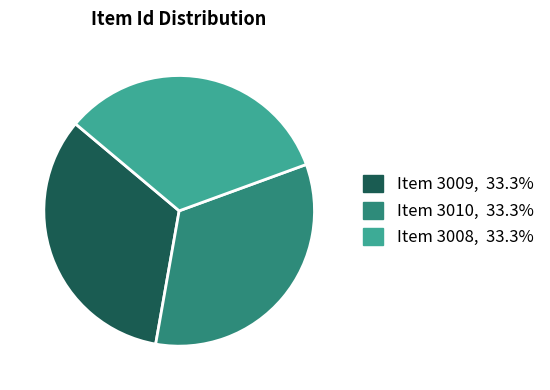

Is there a majority slice in this chart?

No